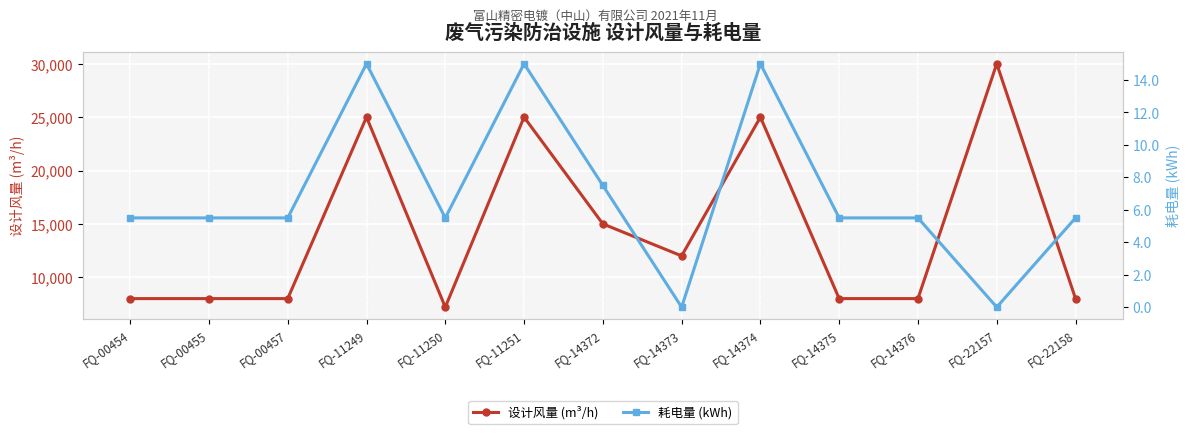

How many values in 耗电量 (kWh) are above zero?

11